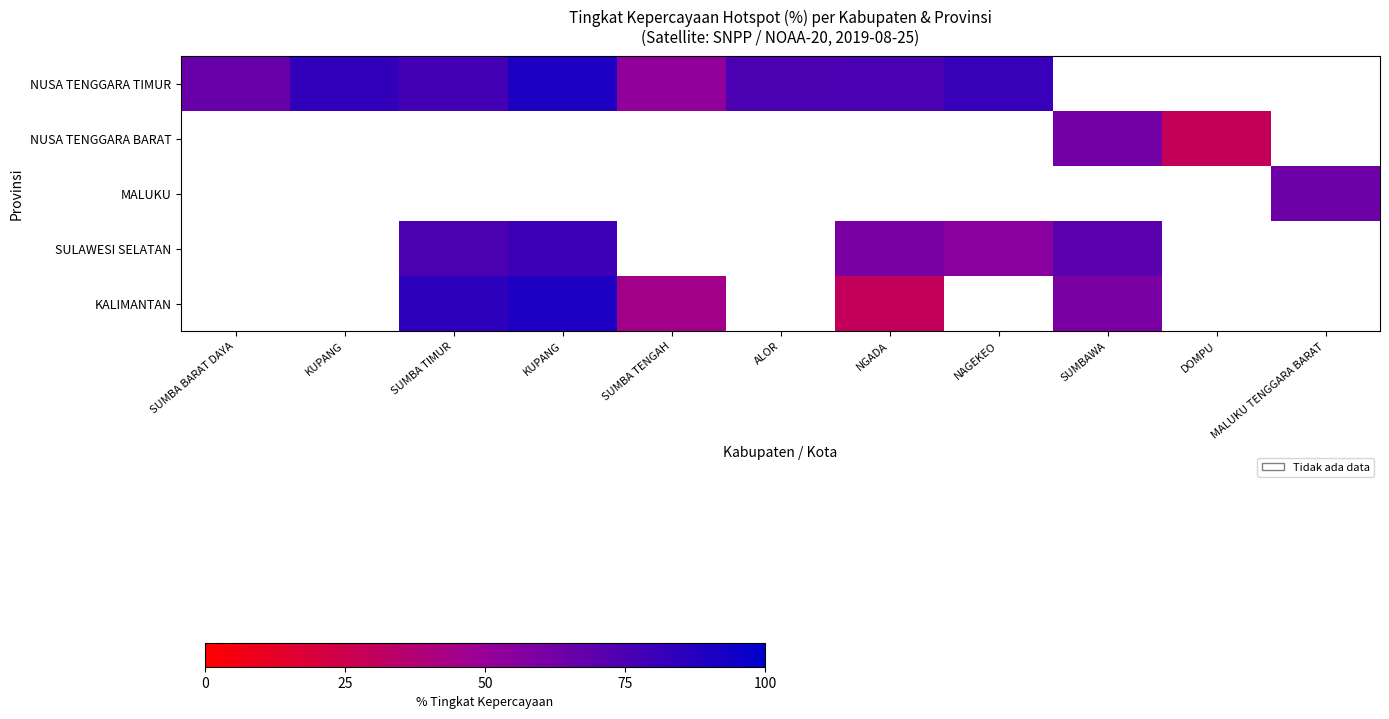

The value of NUSA TENGGARA BARAT at DOMPU is 29.0. True or false?

True